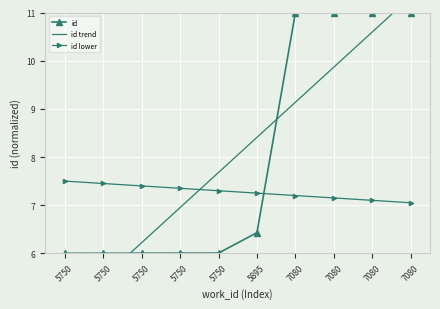

How many values in the id series exceed 6?

9